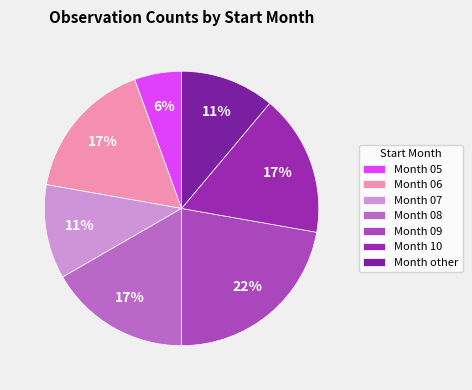

How many slices are in this pie chart?

7